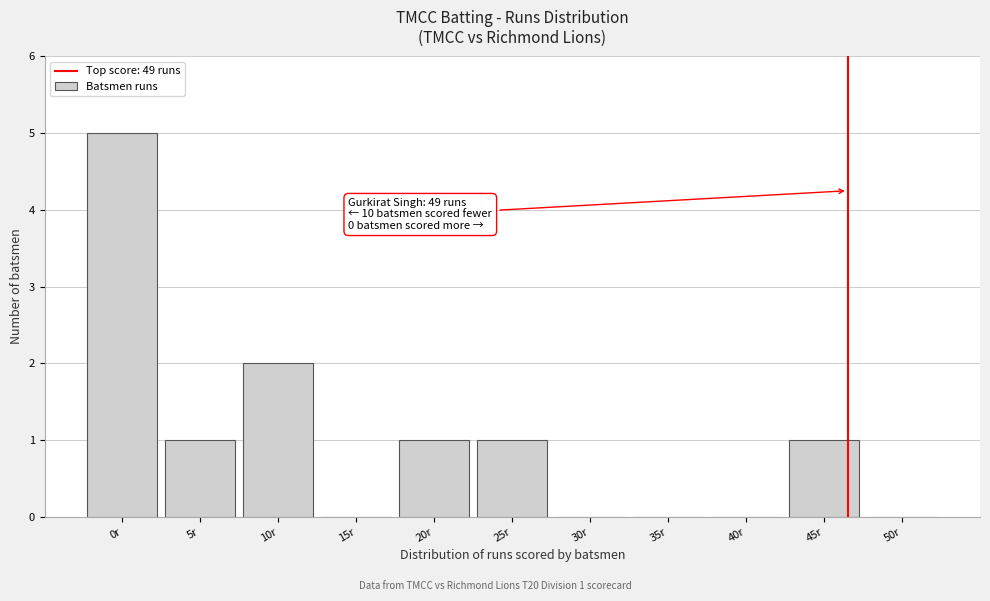

Reading left to right, extract all data points from this chart.

0r=5	5r=1	10r=2	15r=0	20r=1	25r=1	30r=0	35r=0	40r=0	45r=1	50r=0